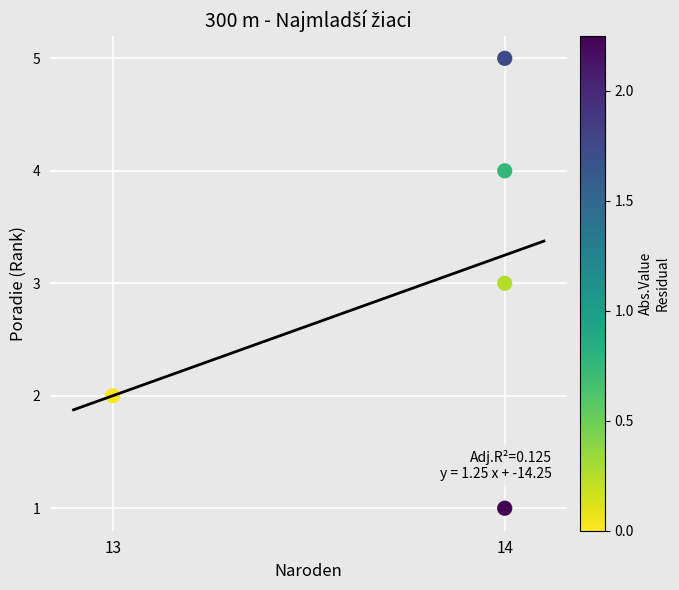

What is the average X value?

14